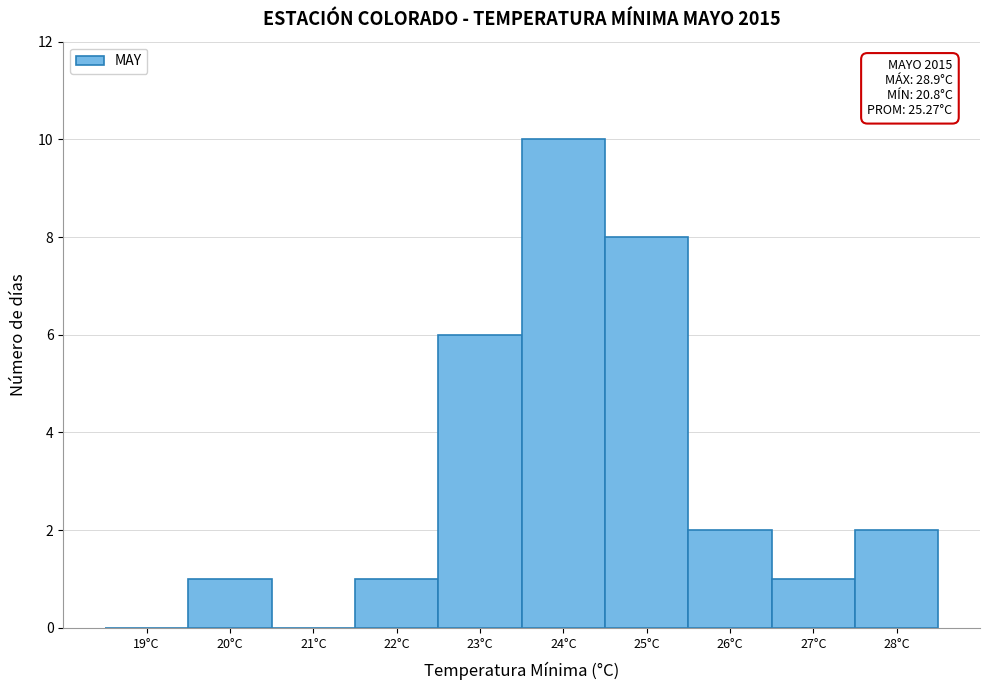

Reading right to left, transcribe all the data shown in this chart.

28°C=2	27°C=1	26°C=2	25°C=8	24°C=10	23°C=6	22°C=1	21°C=0	20°C=1	19°C=0